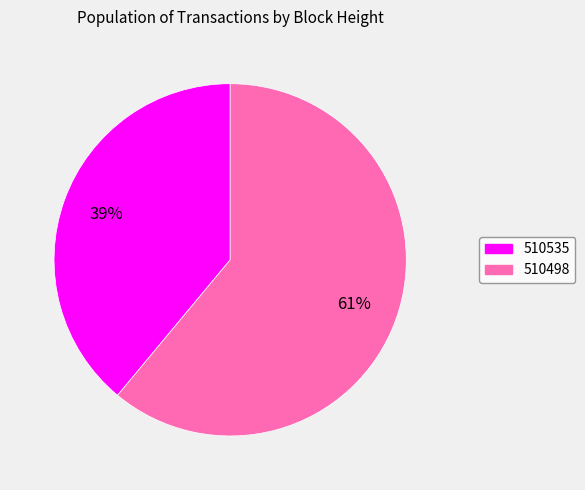

Is the sum of 510535 and 510498 greater than half?

Yes